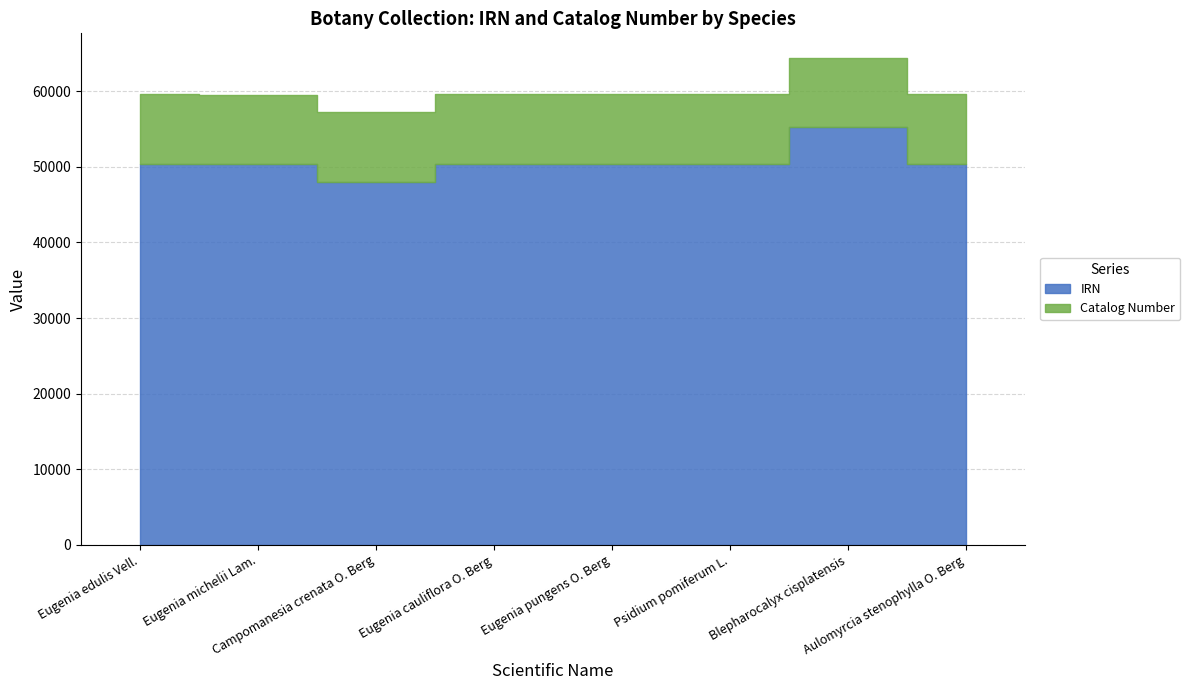

What is the spread (max minus min) of values at Psidium pomiferum L.?

41185